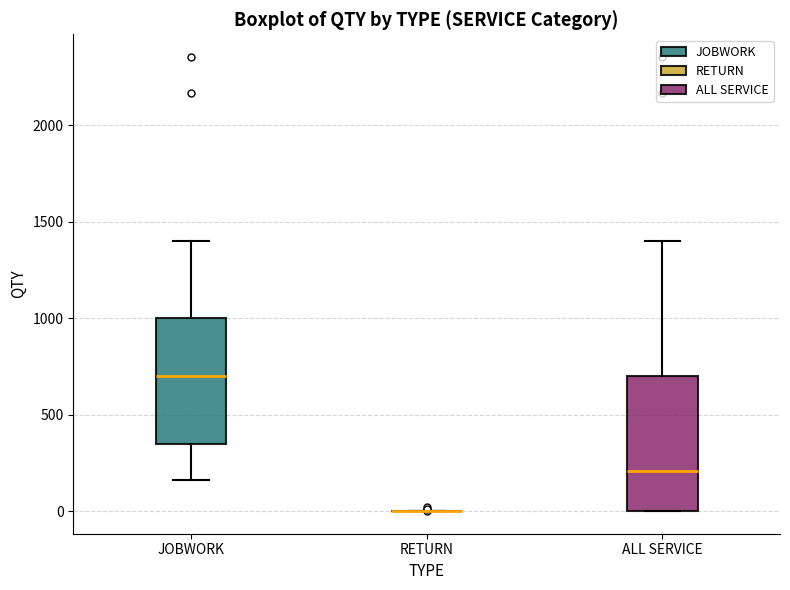

Reading left to right, transcribe this box plot: for each box, give where its median line is, the range the box spans, and where its two whiskers end, as read against the y-axis. The values are not printed on the chart, so give them approximately, as read against the axis.

JOBWORK: median 700, box 350 to 1000, whiskers 150 to 1400
RETURN: box collapsed to a line at 0, whiskers 0 to 0
ALL SERVICE: median 200, box 0 to 700, whiskers 0 to 1400